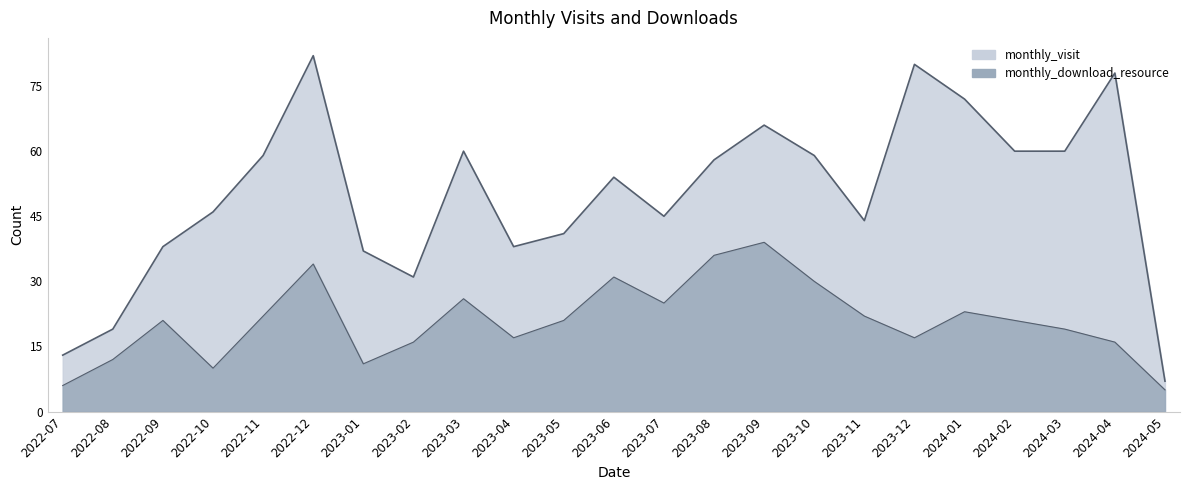

True or false: monthly_download_resource has more than 2 points higher than both neighbors.

True